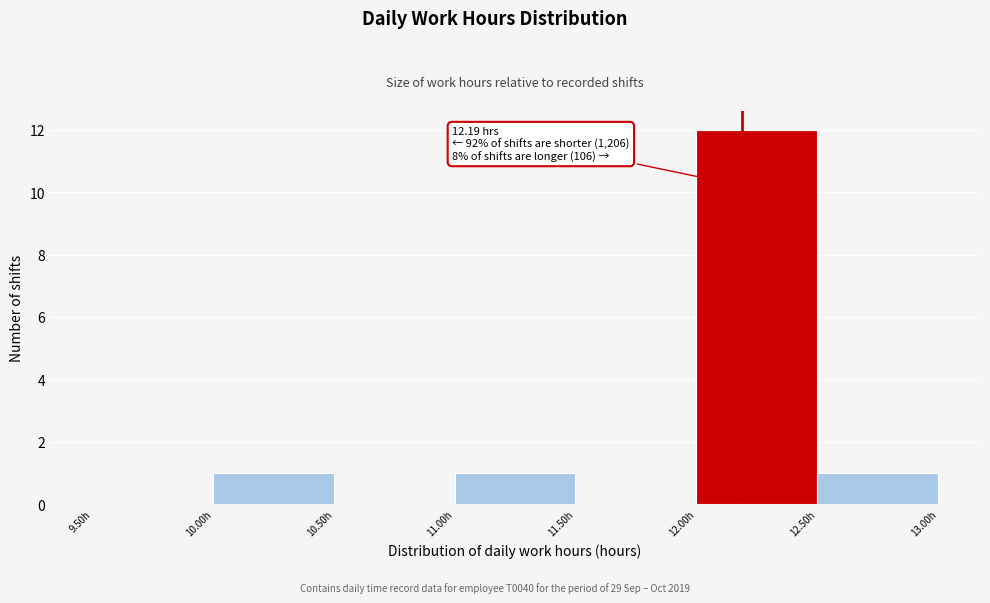

Over which range of the x-axis is the bar tallest?

12.0 to 12.5